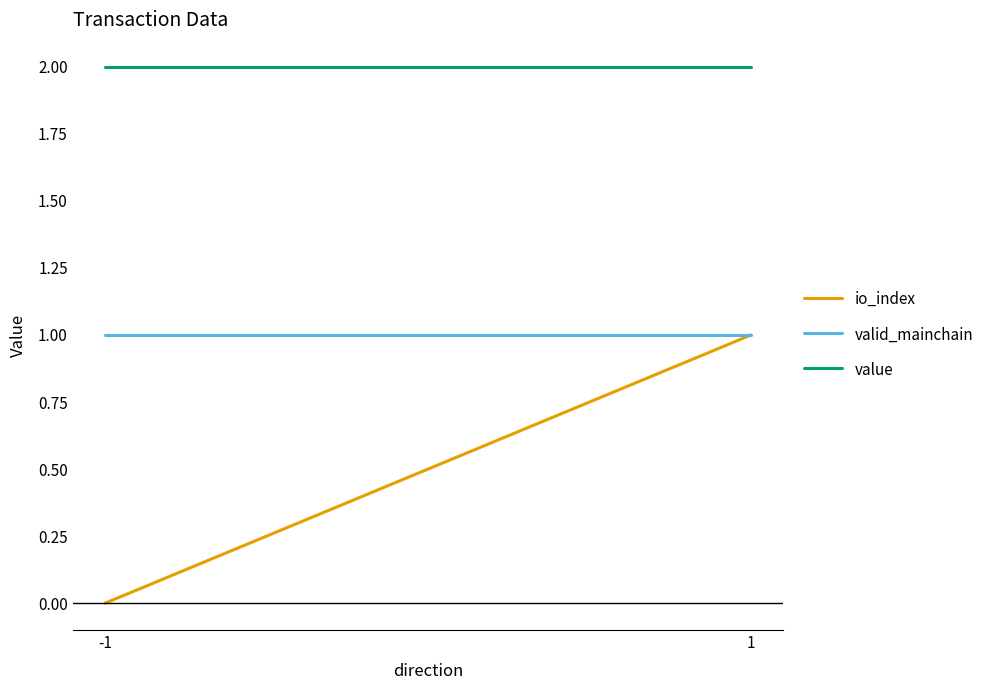

Which label corresponds to the largest value in the chart?

-1